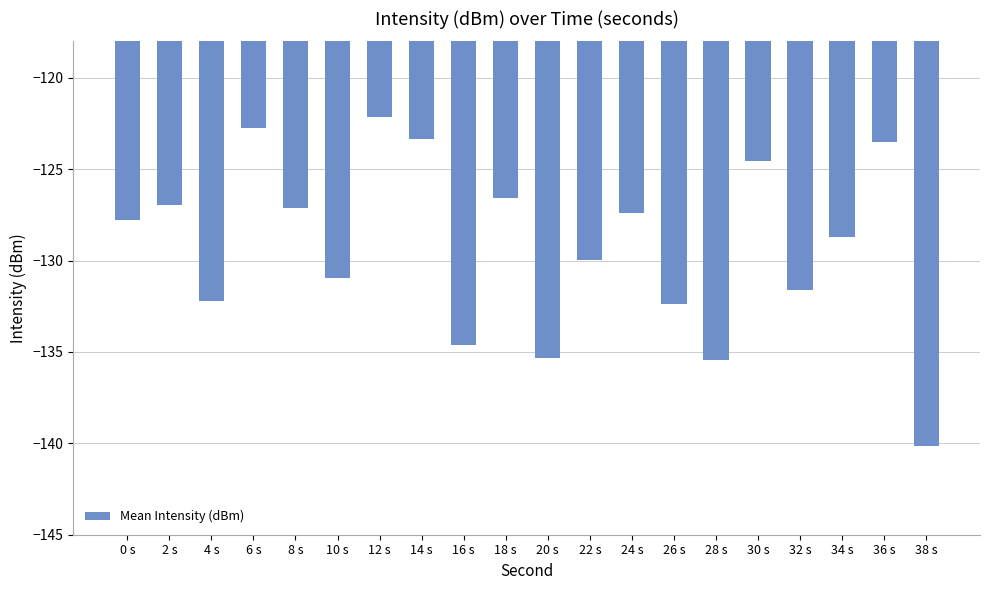

What is the label of the 15th bar from the left?

28 s